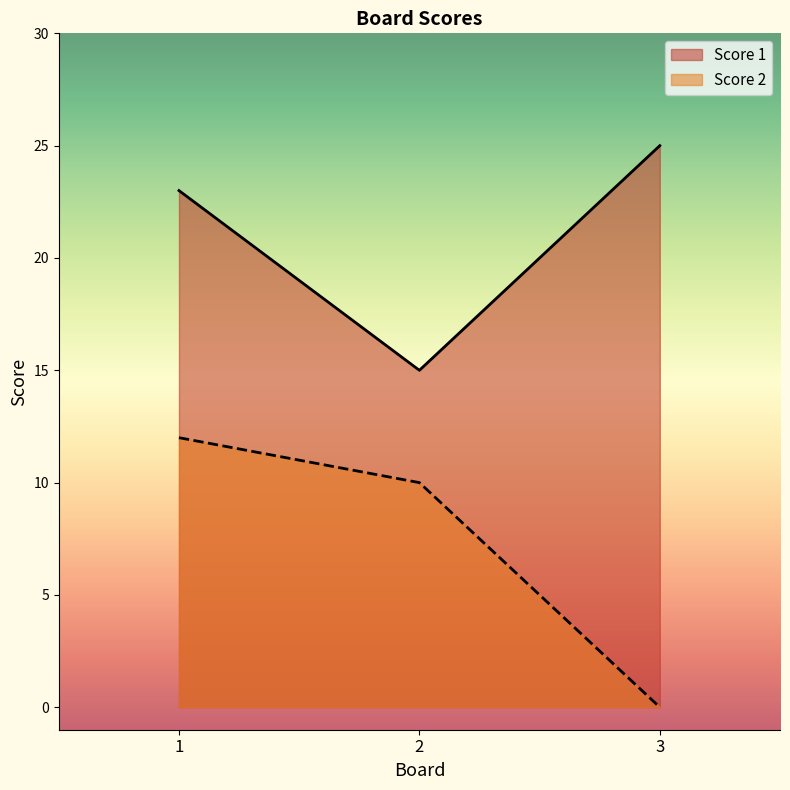

Rank the series at 2 from lowest to highest value.

Score 2, Score 1